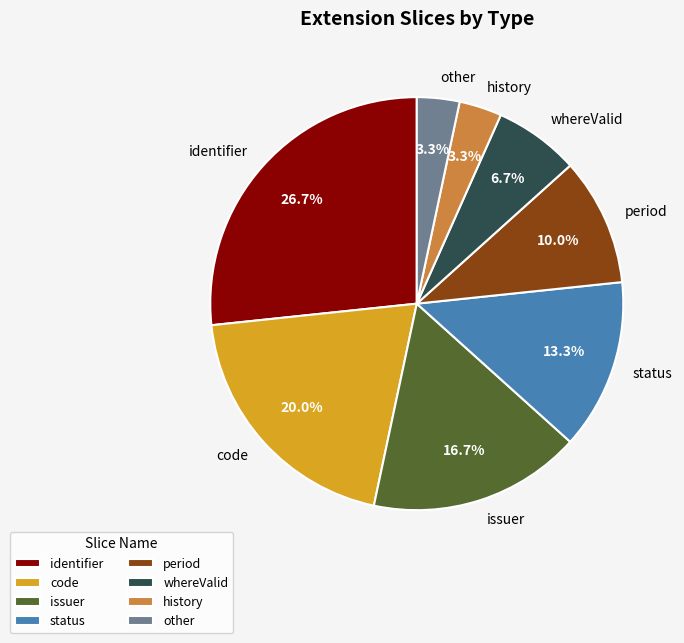

Is code the majority of the pie?

No